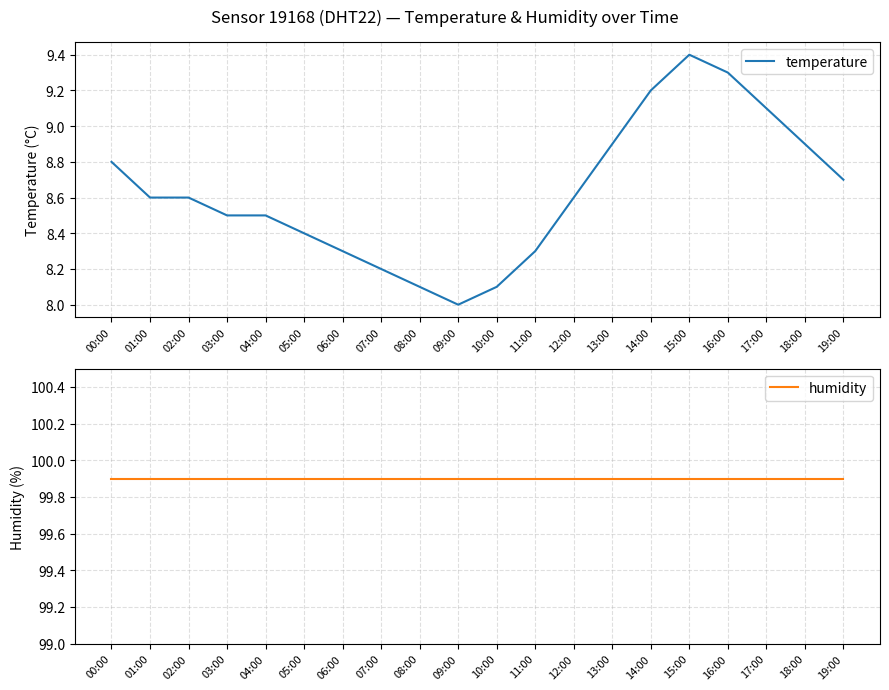

What is the label of the 1st point from the right?

19:00